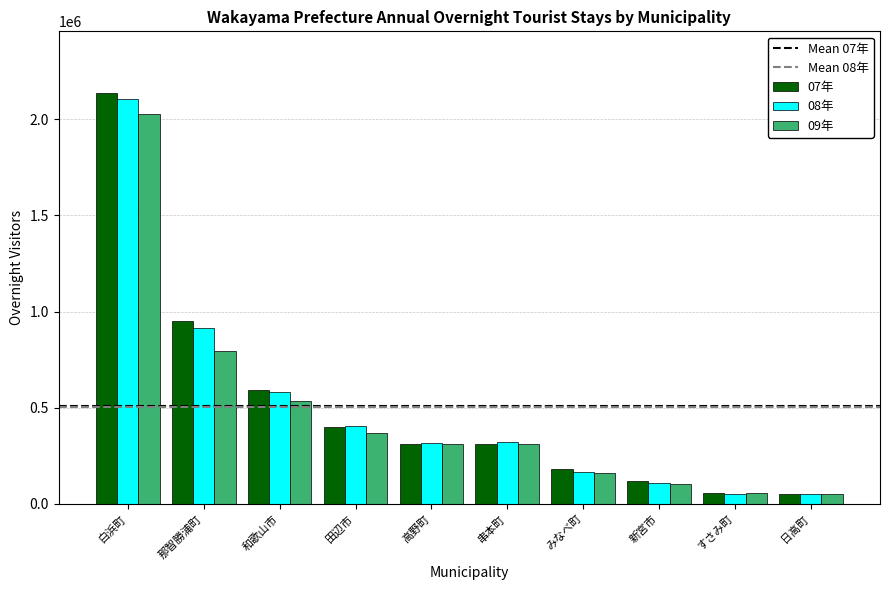

Where is 08年 nearest to the value 1076620?

那智勝浦町